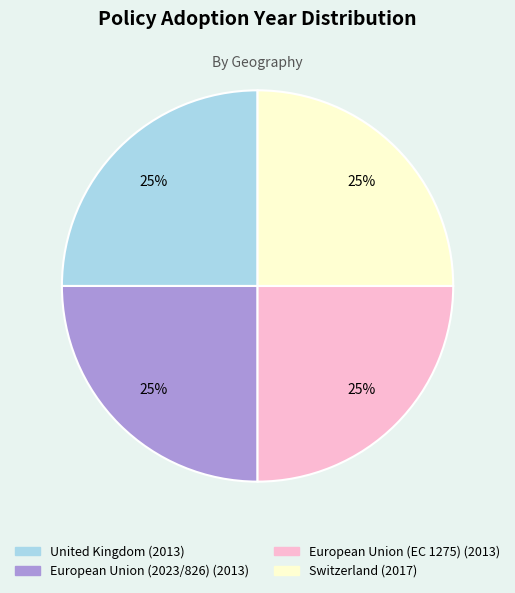

Is it true that United Kingdom is 25% of the pie?

True